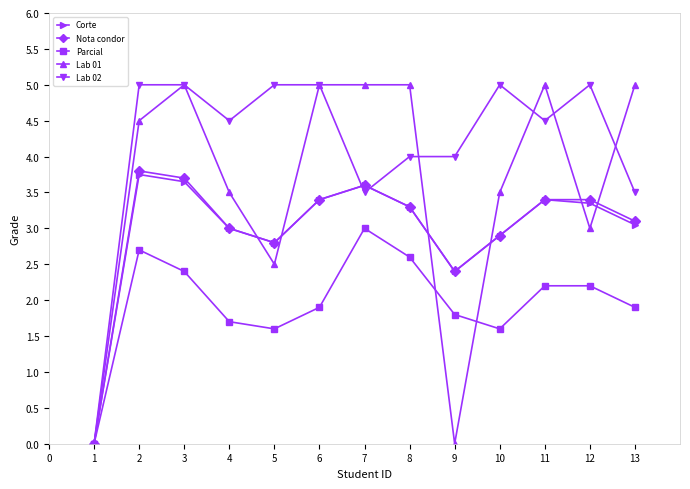

What is the value of the Lab 02 point at the 13th from the left?

3.5